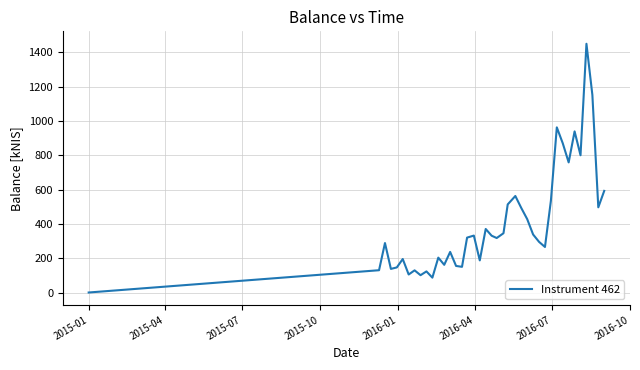

What is the greatest value displayed?

1450.2